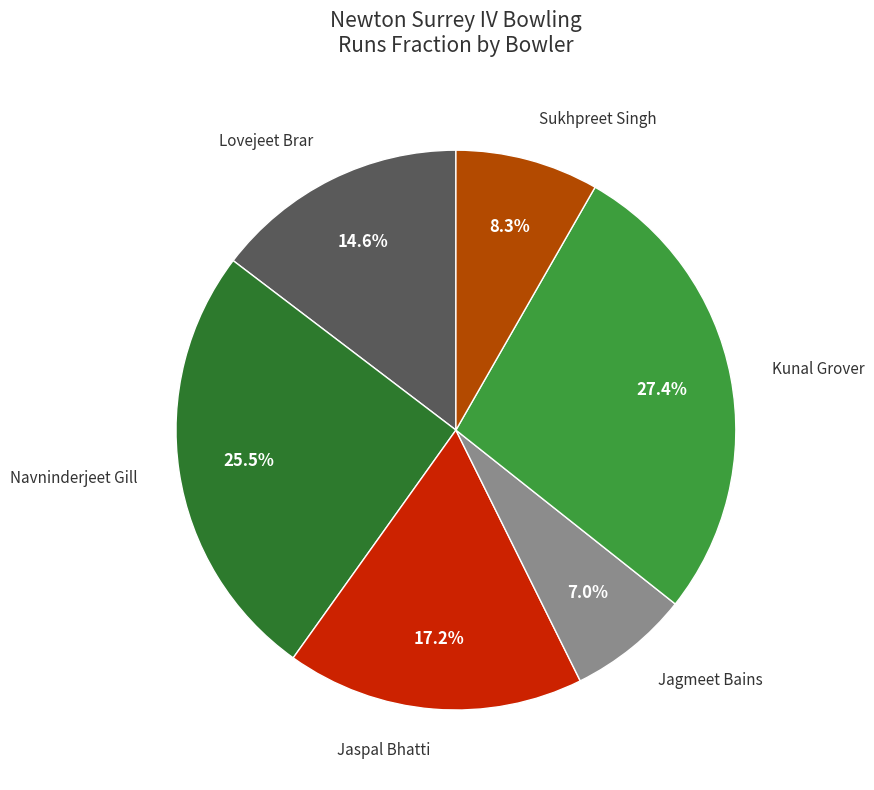

What portion of the pie excludes Sukhpreet Singh?

91.7%